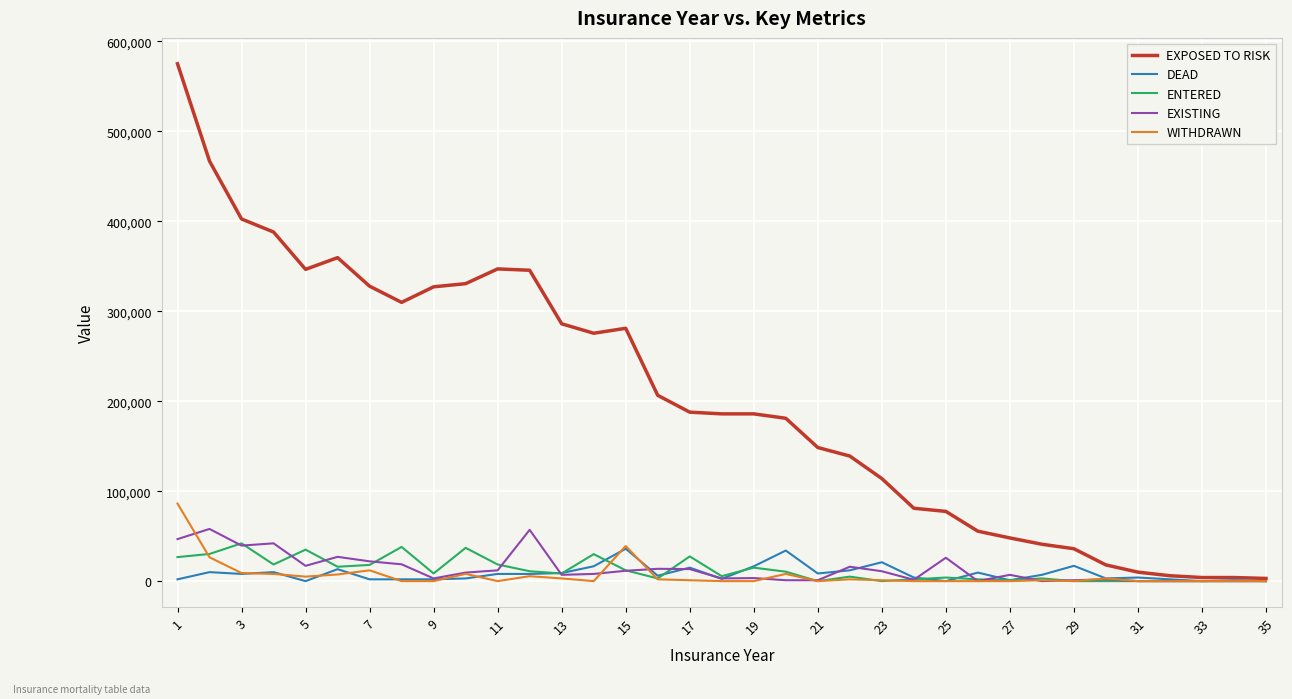

What is the highest value of the WITHDRAWN series?

86200